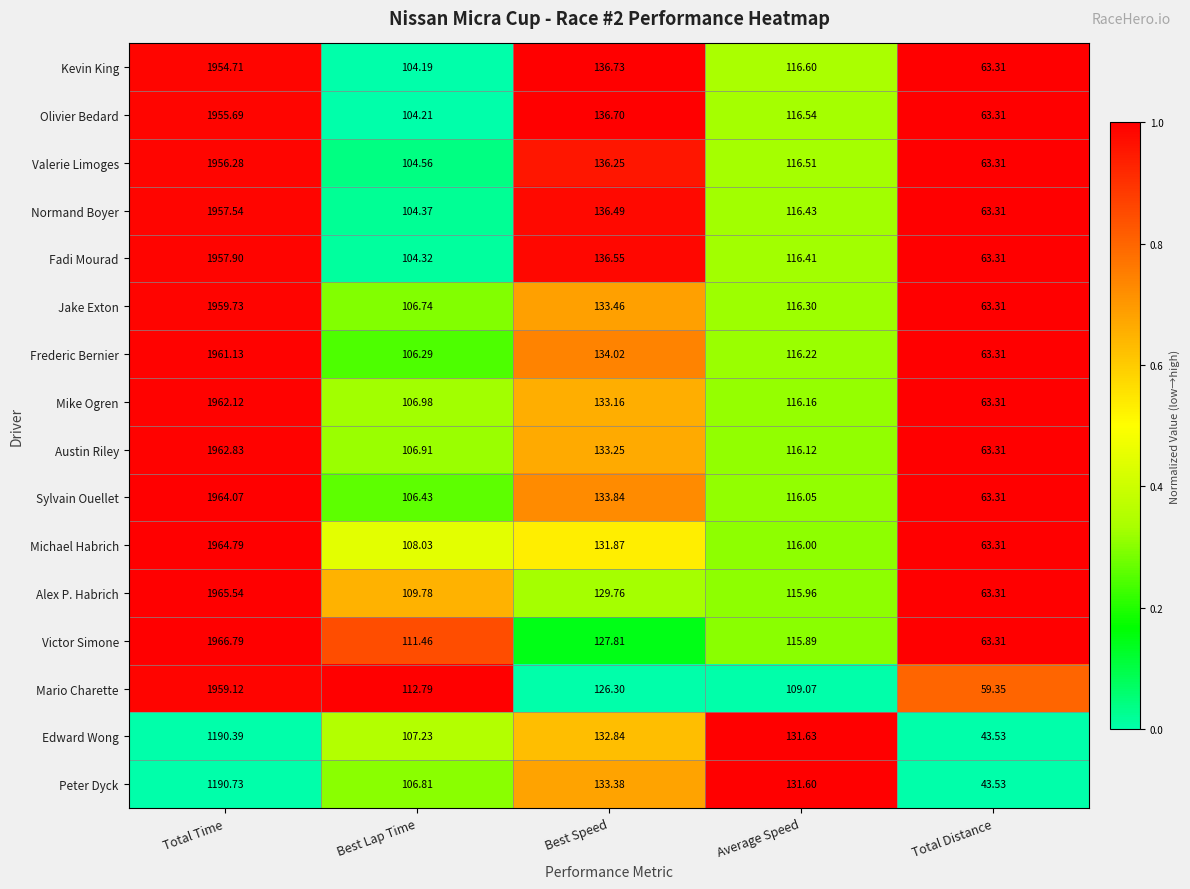

Which series changed the most between Best Lap Time and Average Speed?

Peter Dyck